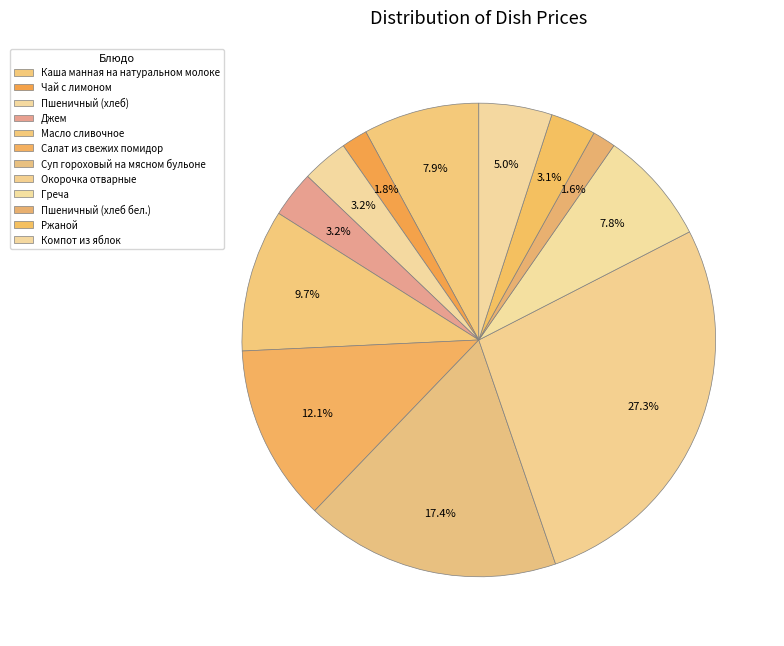

Which slice is the largest?

Окорочка отварные